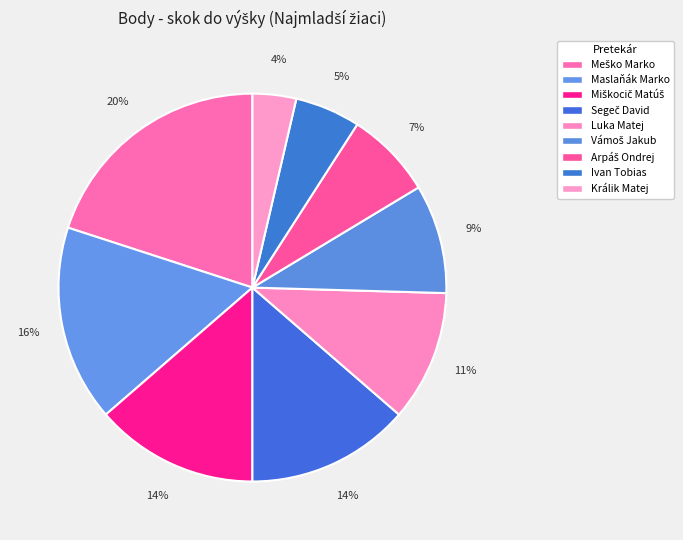

To the nearest percent, what is the difference between the largest and smallest slice percentages?

16%